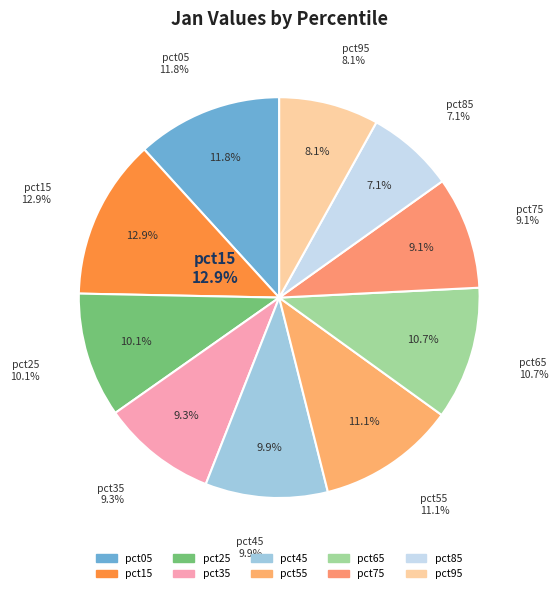

Is pct25 the majority of the pie?

No